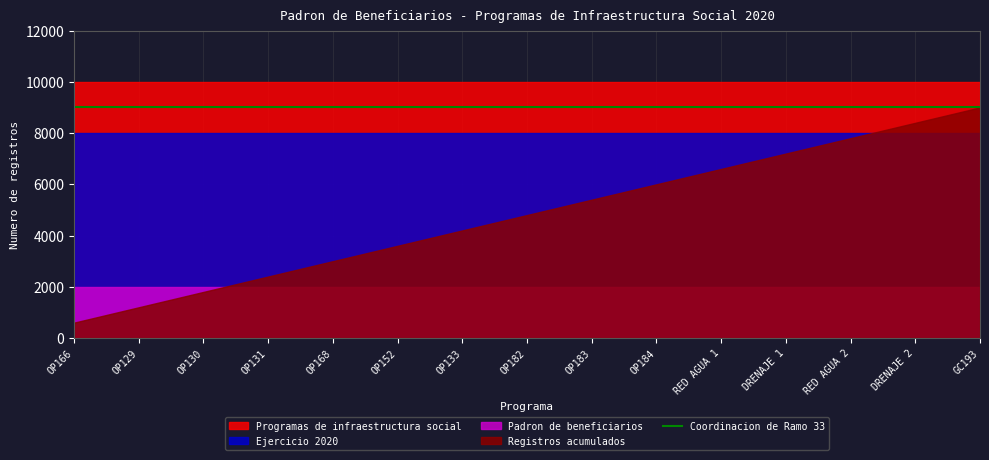

What position from the right is OP183?

7